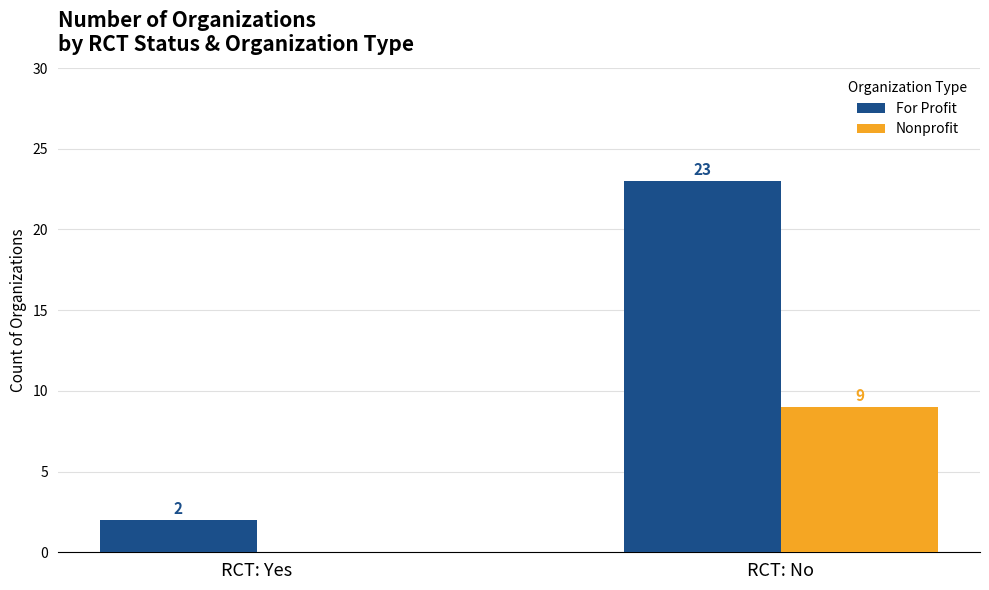

How many Nonprofit values are between 0 and 9?

2